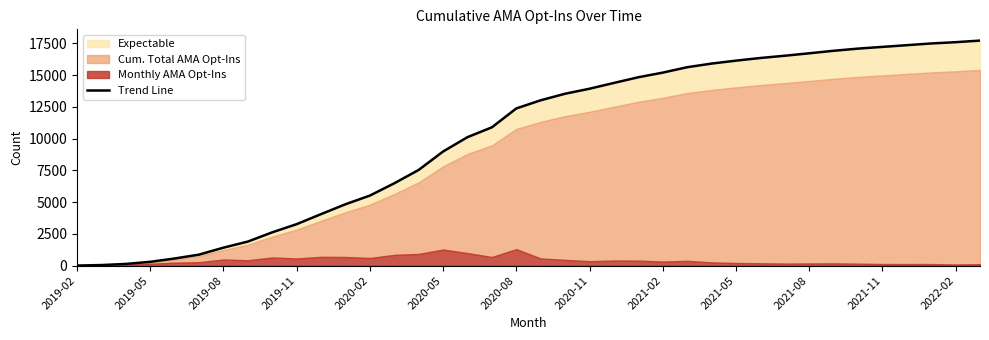

True or false: the data has more than 0 interior local peaks.

False